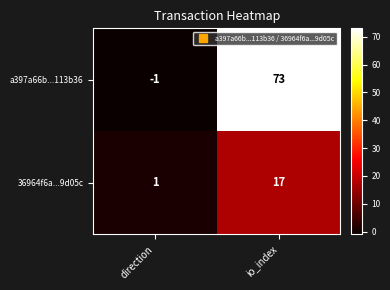

What is the difference between the maximum and minimum values in the a397a66b...113b36 series?

74